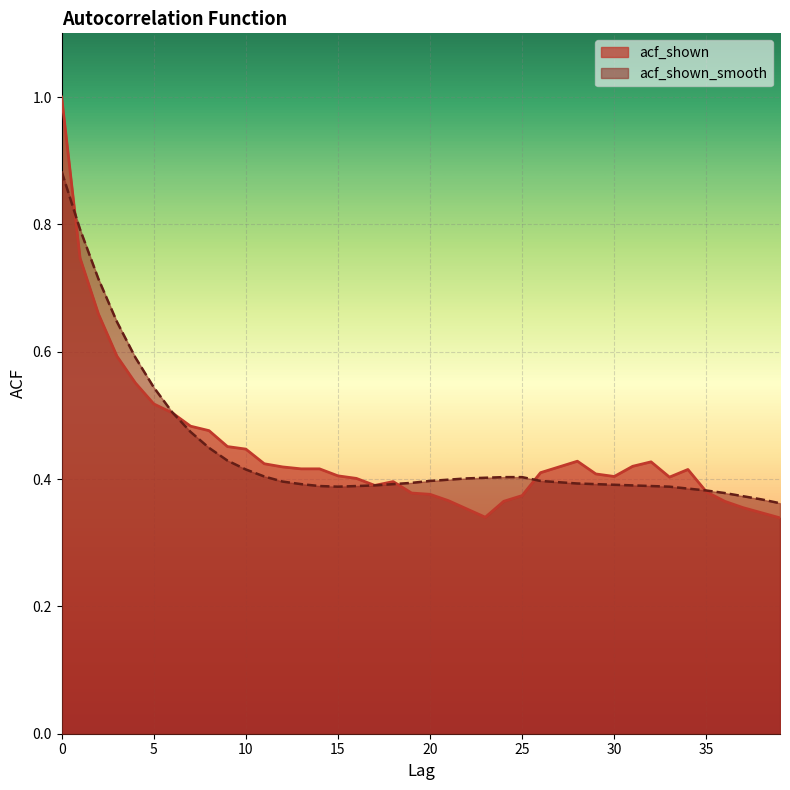

Between which two adjacent categories do acf_shown_smooth and acf_shown first intersect?

0 and 1